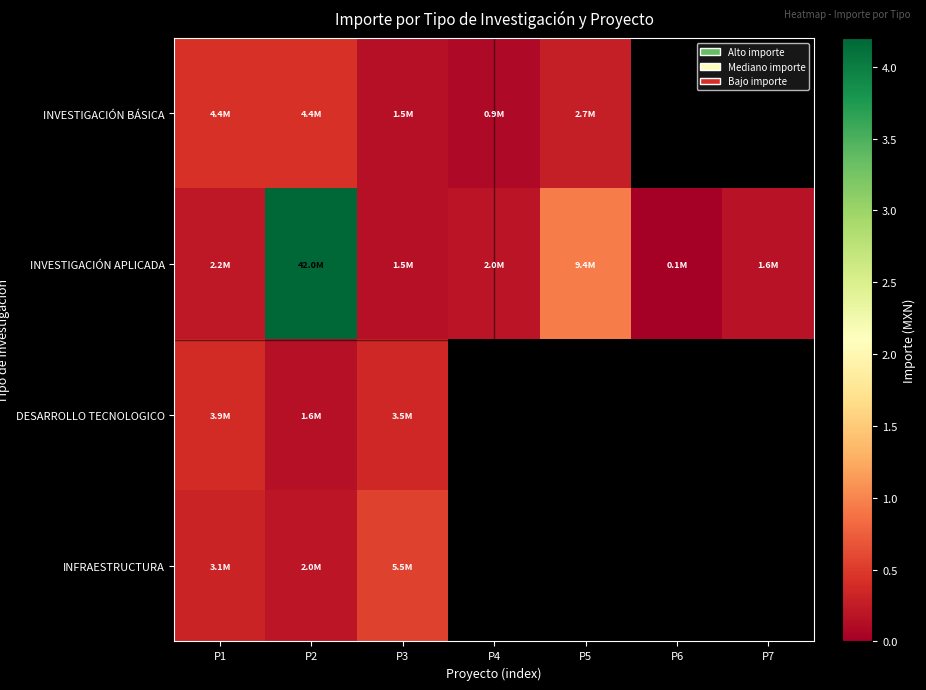

Rank the series at P3 from lowest to highest value.

INVESTIGACIÓN BÁSICA, INVESTIGACIÓN APLICADA, DESARROLLO TECNOLOGICO, INFRAESTRUCTURA